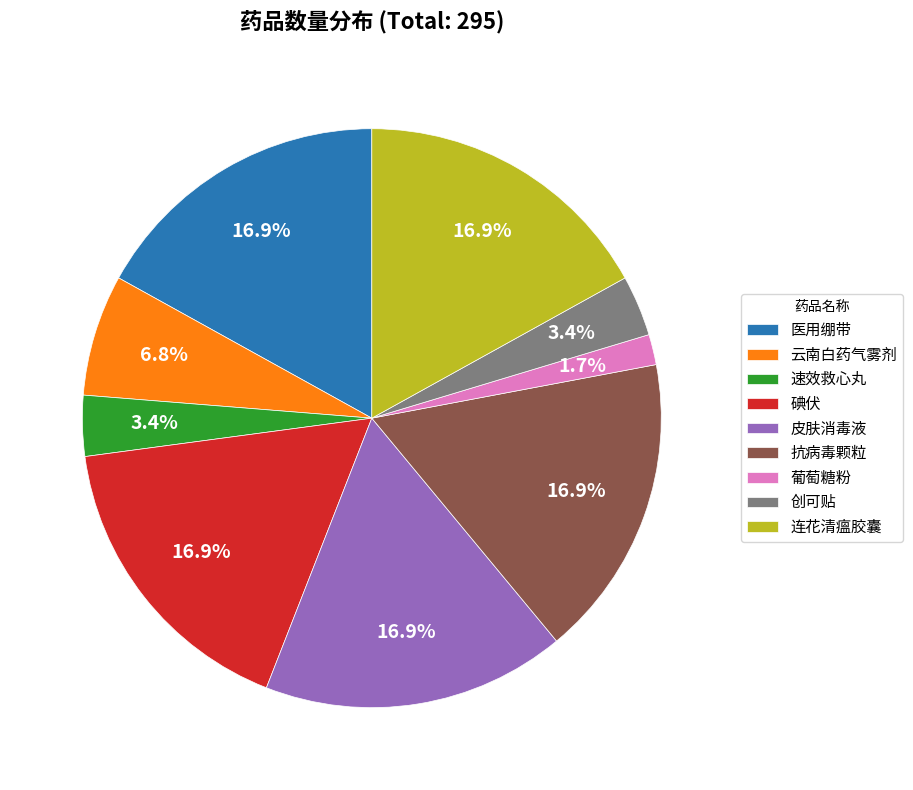

Is it true that 抗病毒颗粒 is 11% of the pie?

False